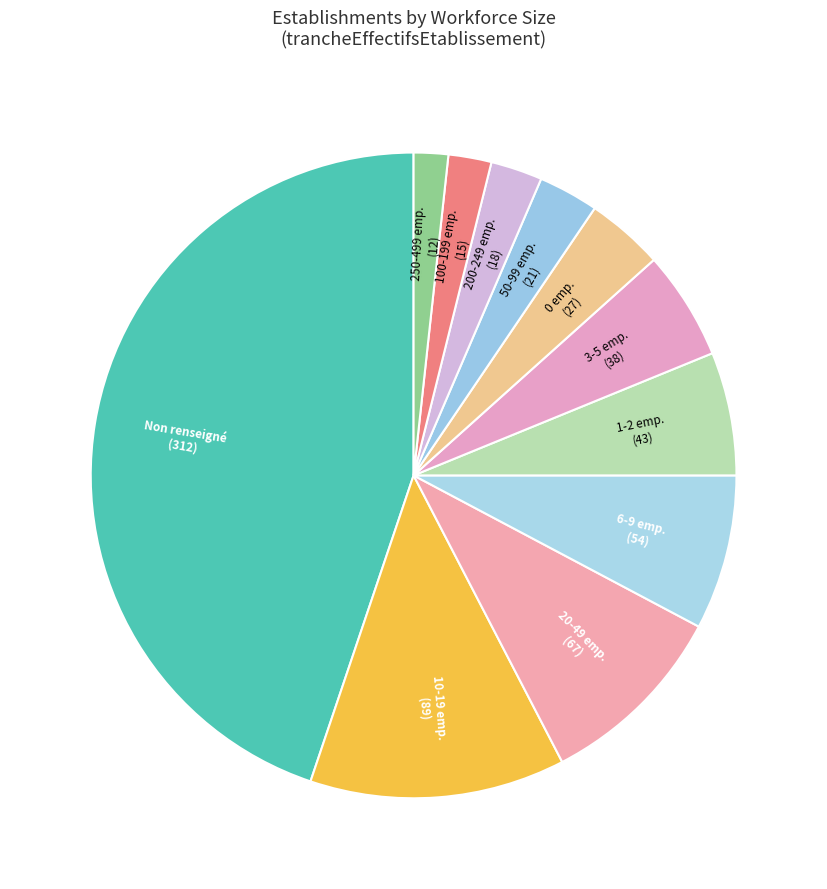

Does 250-499 emp. (12) represent more than half of the total?

No